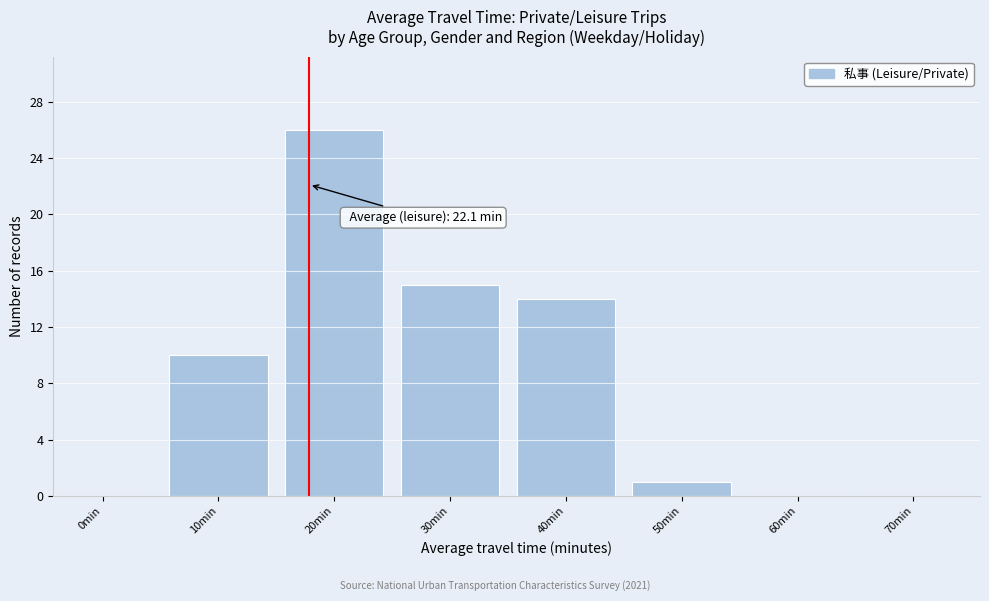

Reading left to right, extract all data points from this chart.

0min=0	10min=10	20min=26	30min=15	40min=14	50min=1	60min=0	70min=0